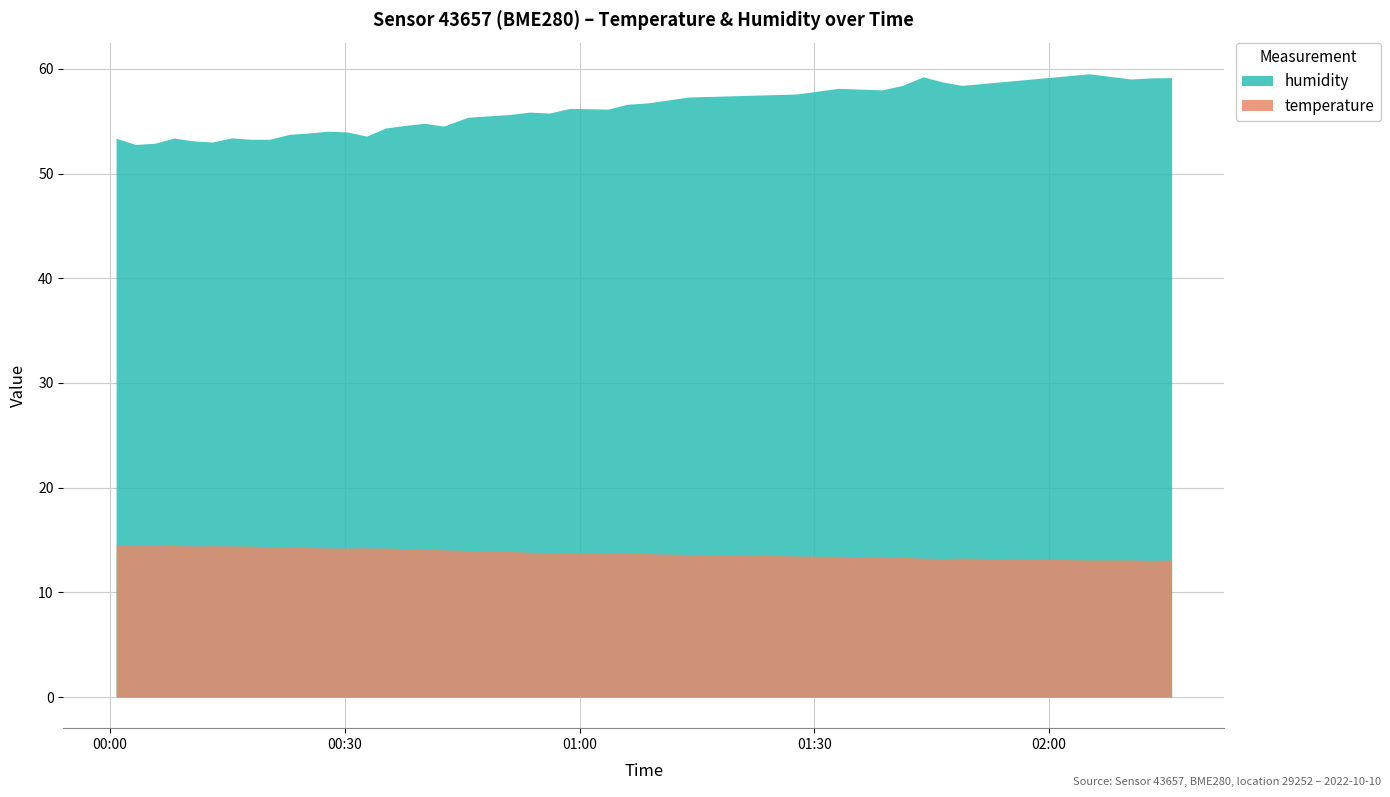

True or false: temperature has a value of 23.2 at 16.

False